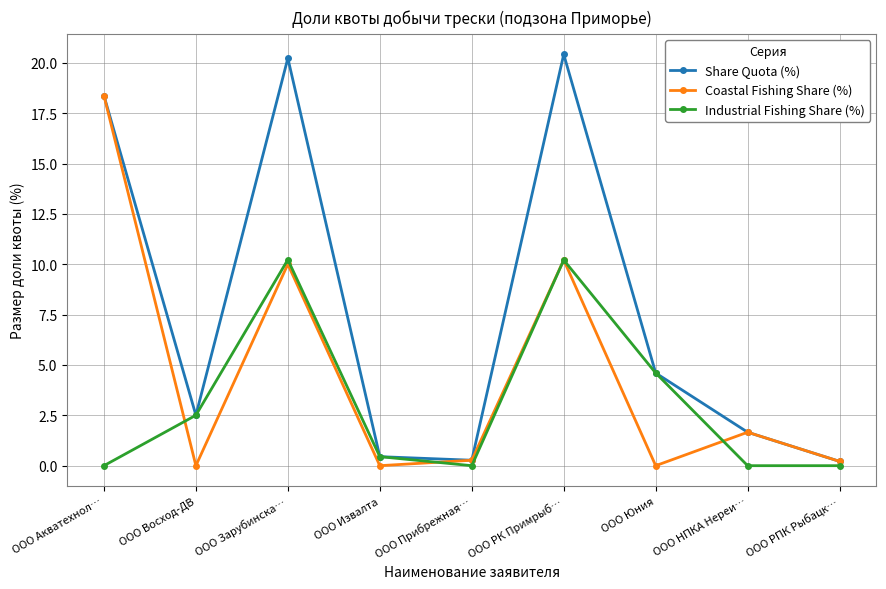

List the series in order of their overall mean, lowest first.

Industrial Fishing Share (%), Coastal Fishing Share (%), Share Quota (%)